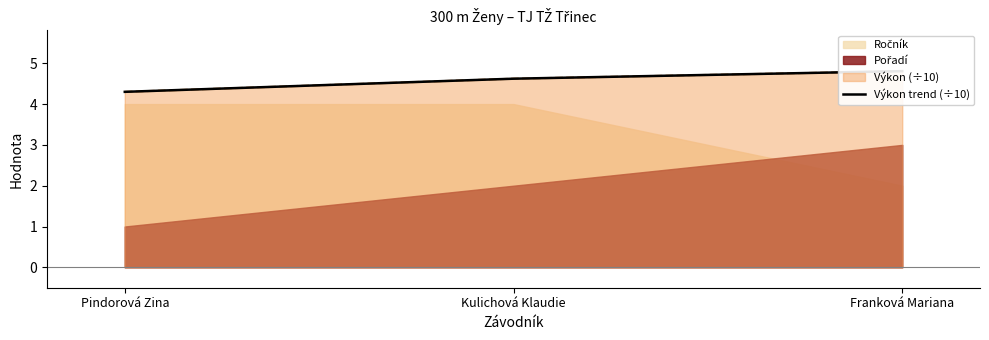

What is the sum of all values?

13.7